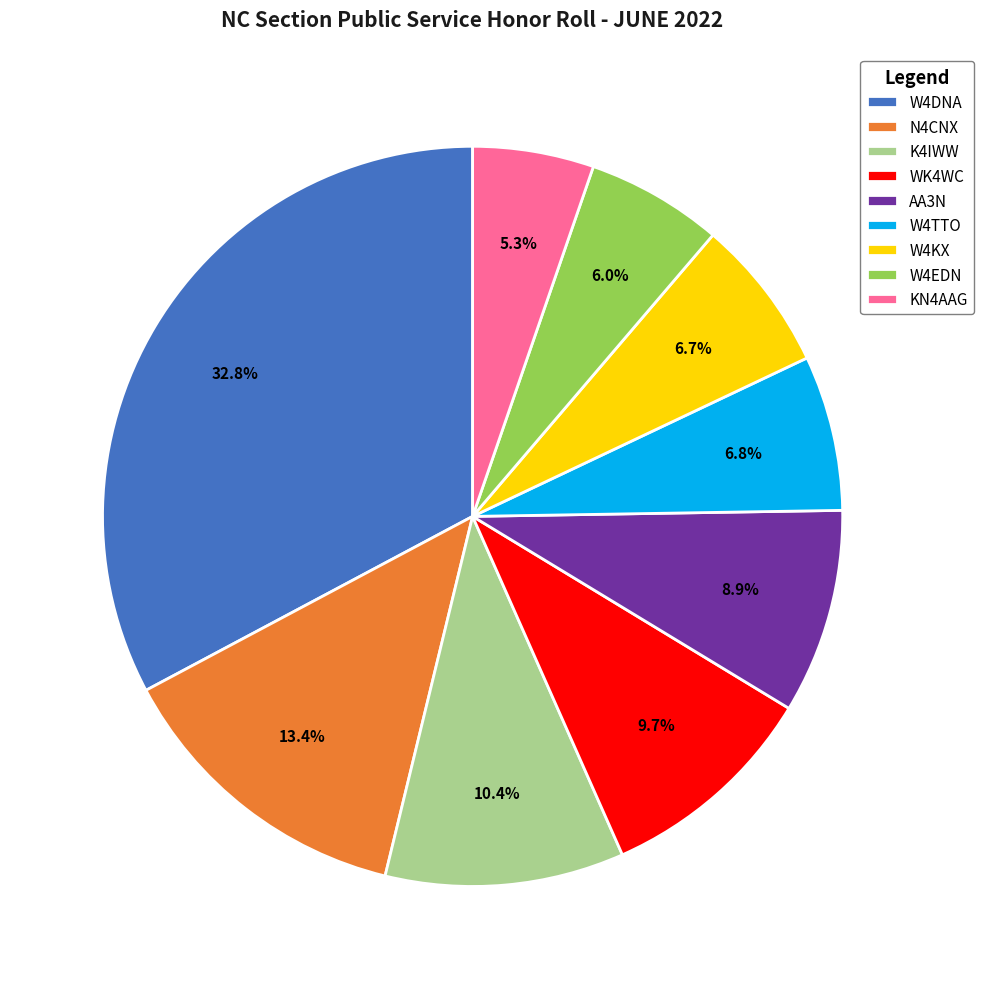

Which category has the biggest portion of the pie?

W4DNA